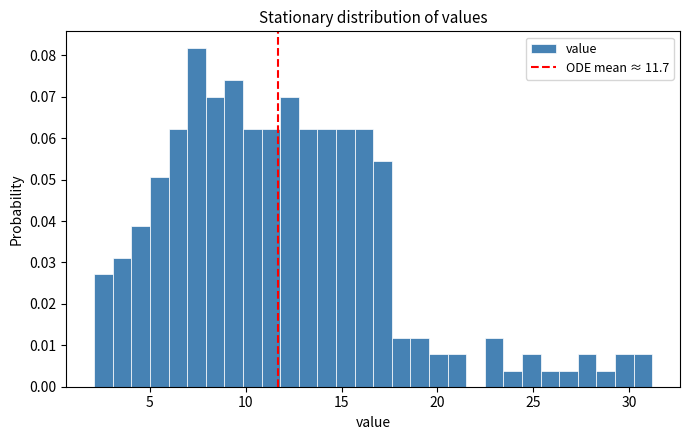

Read against the x-axis, roughly where is the centre of the tallest bar?

7.5